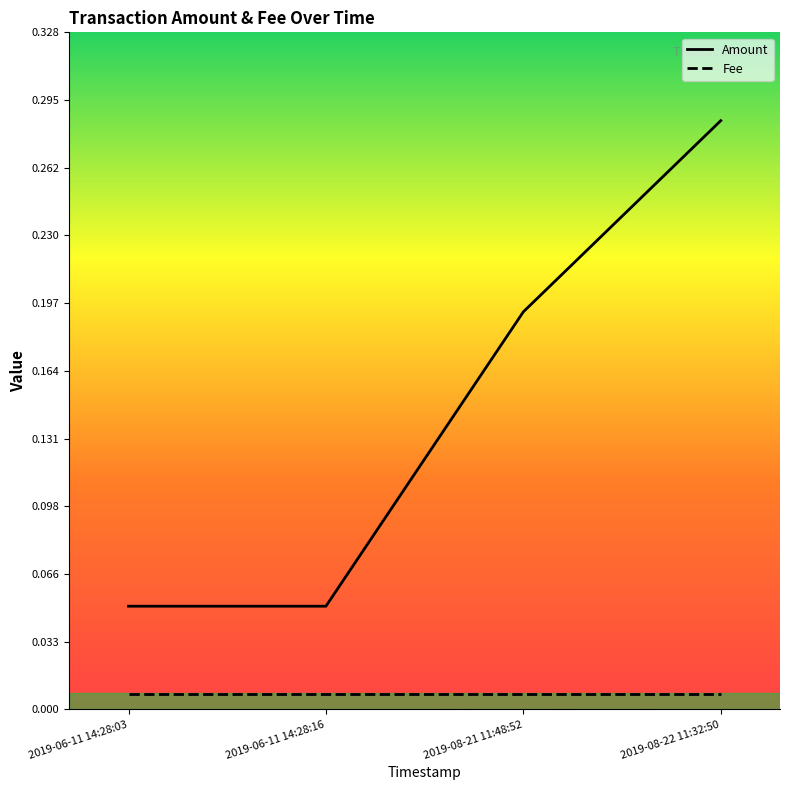

True or false: Amount has more than 1 interior local peaks.

False